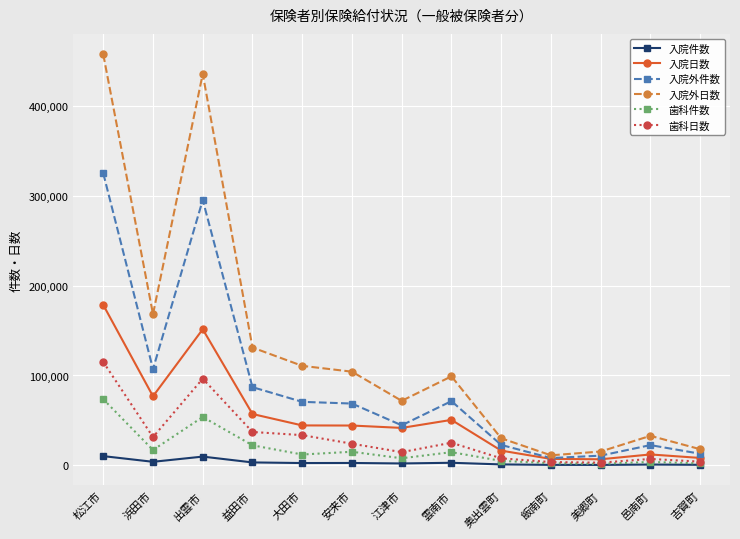

What is the greatest value displayed?

457646